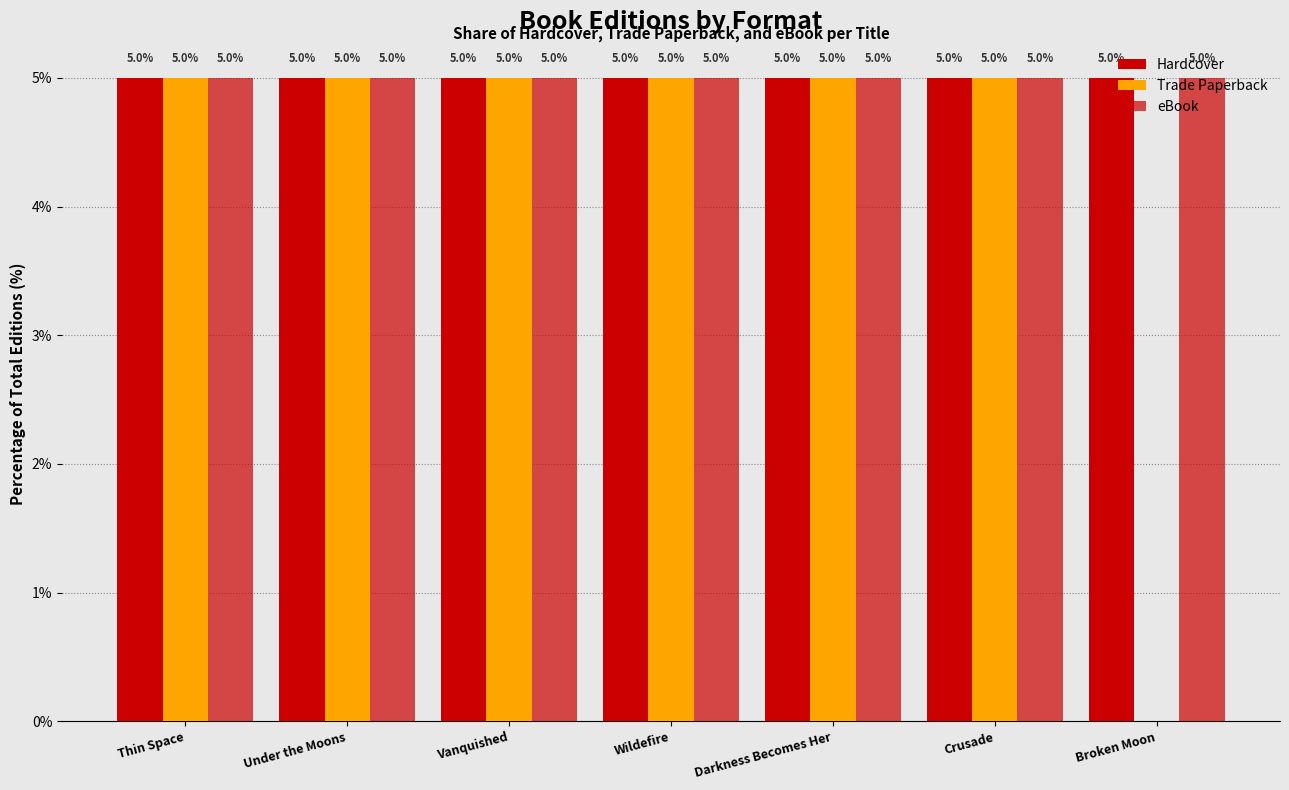

Reading left to right, transcribe all the data shown in this chart.

Hardcover: Thin Space=5	Under the Moons=5	Vanquished=5	Wildefire=5	Darkness Becomes Her=5	Crusade=5	Broken Moon=5
Trade Paperback: Thin Space=5	Under the Moons=5	Vanquished=5	Wildefire=5	Darkness Becomes Her=5	Crusade=5	Broken Moon=0
eBook: Thin Space=5	Under the Moons=5	Vanquished=5	Wildefire=5	Darkness Becomes Her=5	Crusade=5	Broken Moon=5